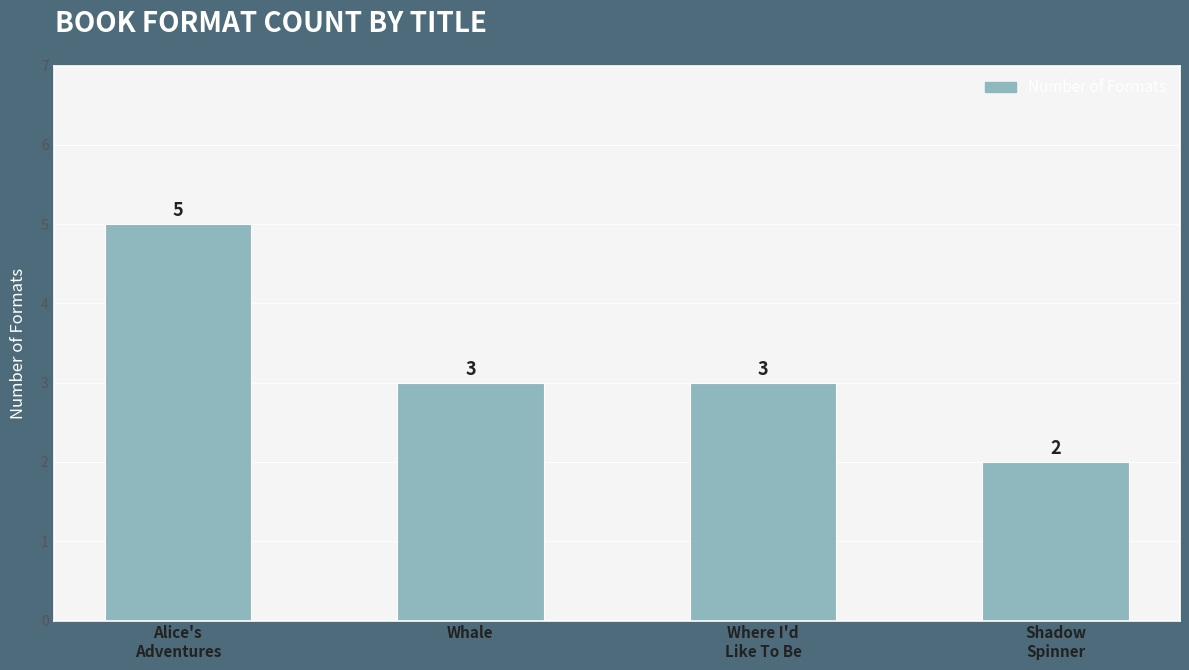

Reading left to right, extract all data points from this chart.

5	3	3	2